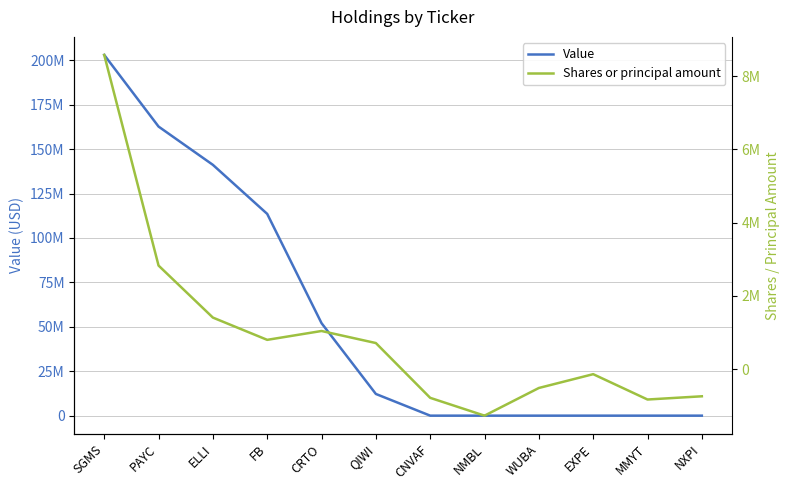

Between SGMS and QIWI, which series saw the biggest shift?

Value